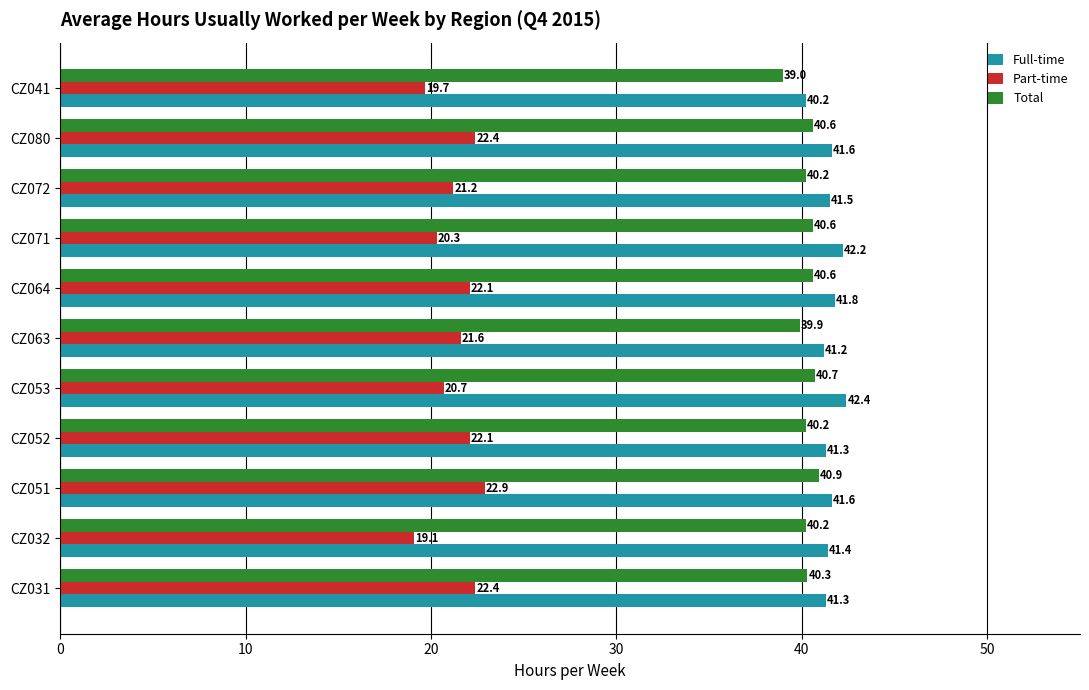

Which category has the highest value across all series?

CZ053